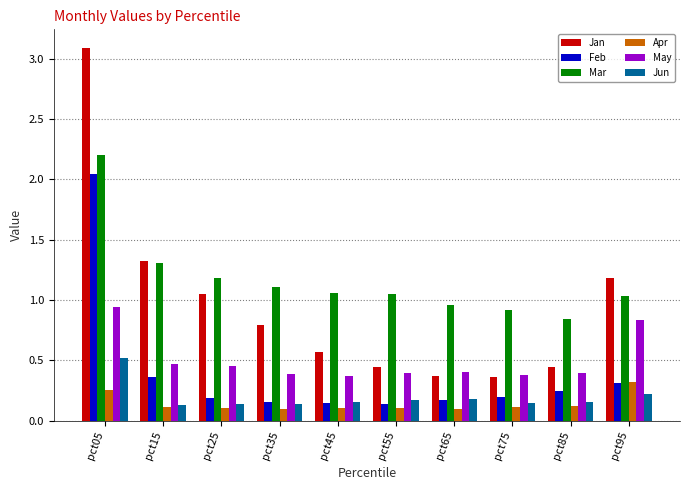

Which series has the largest range (max minus min)?

Jan